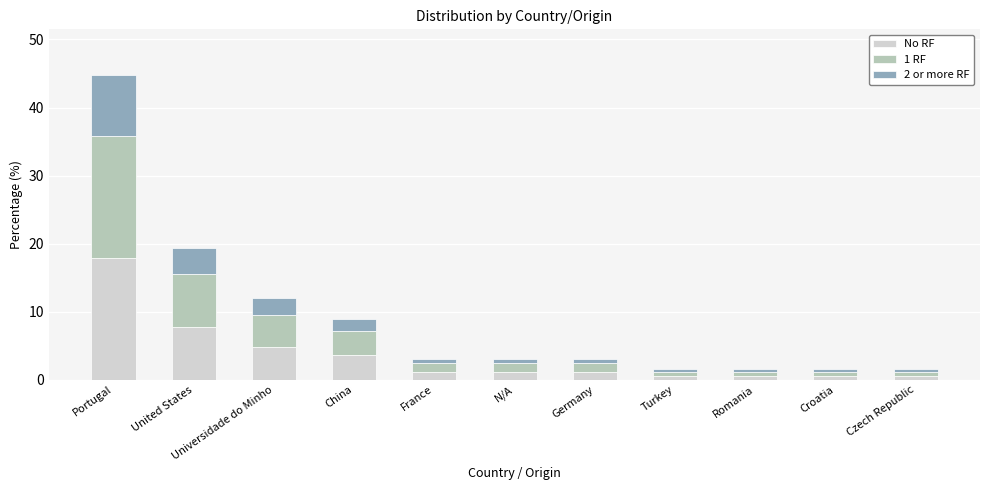

What is the lowest value of the No RF series?

0.6